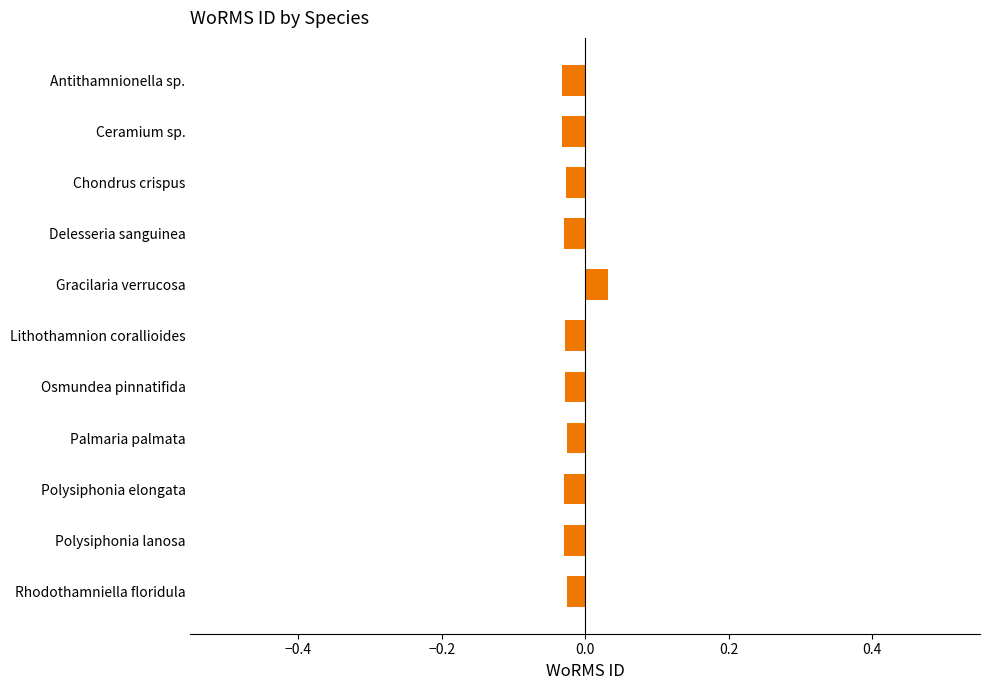

What is the label of the 3rd bar from the top?

Chondrus crispus